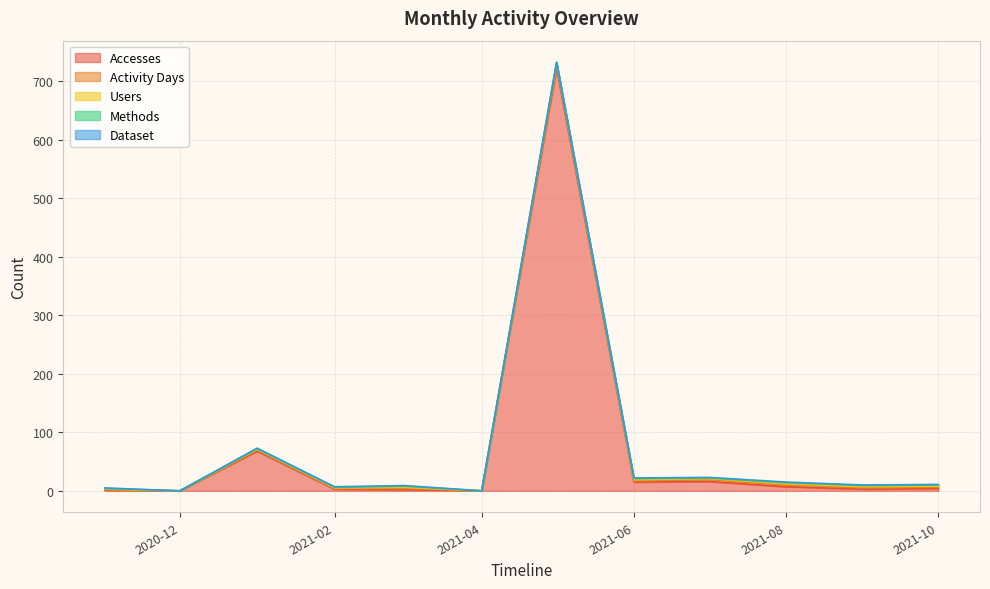

What are all the series names shown in the legend?

Accesses, Activity Days, Users, Methods, Dataset